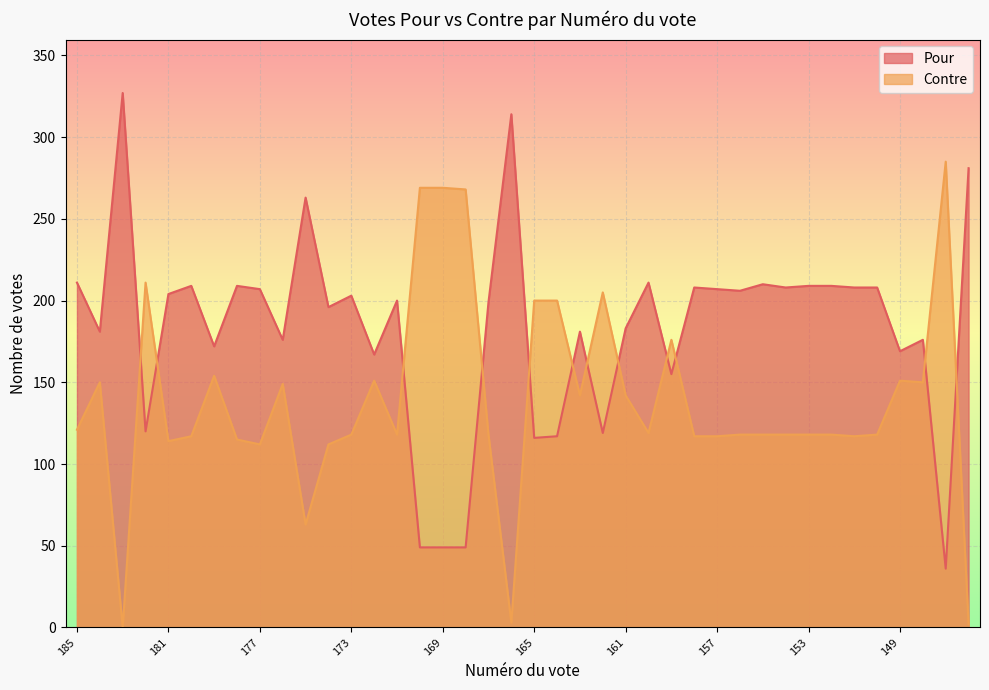

Reading right to left, what are all the values shown in this chart?

Pour: 281	36	176	169	208	208	209	209	208	210	206	207	208	155	211	183	119	181	117	116	314	199	49	49	49	200	167	203	196	263	176	207	209	172	209	204	120	327	181	211
Contre: 2	285	150	151	118	117	118	118	118	118	118	117	117	176	119	142	205	142	200	200	3	118	268	269	269	118	151	118	112	63	149	112	115	154	117	114	211	0	150	121